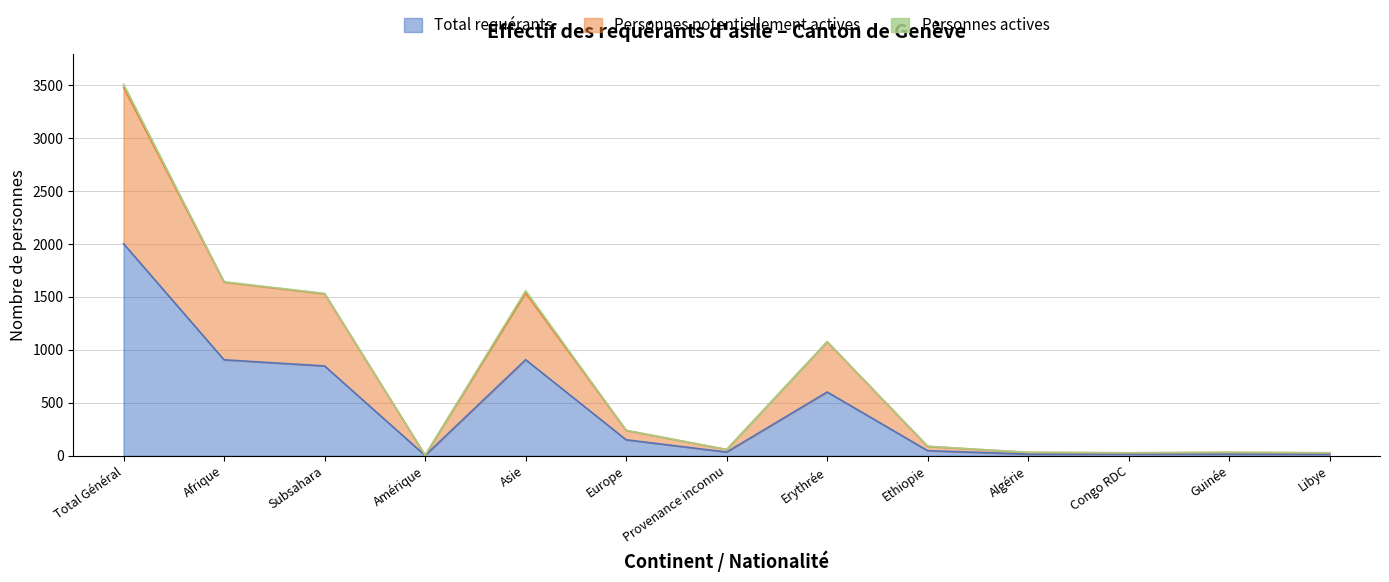

What value does the Personnes potentiellement actives series have at Provenance inconnu, to the nearest 50?

50